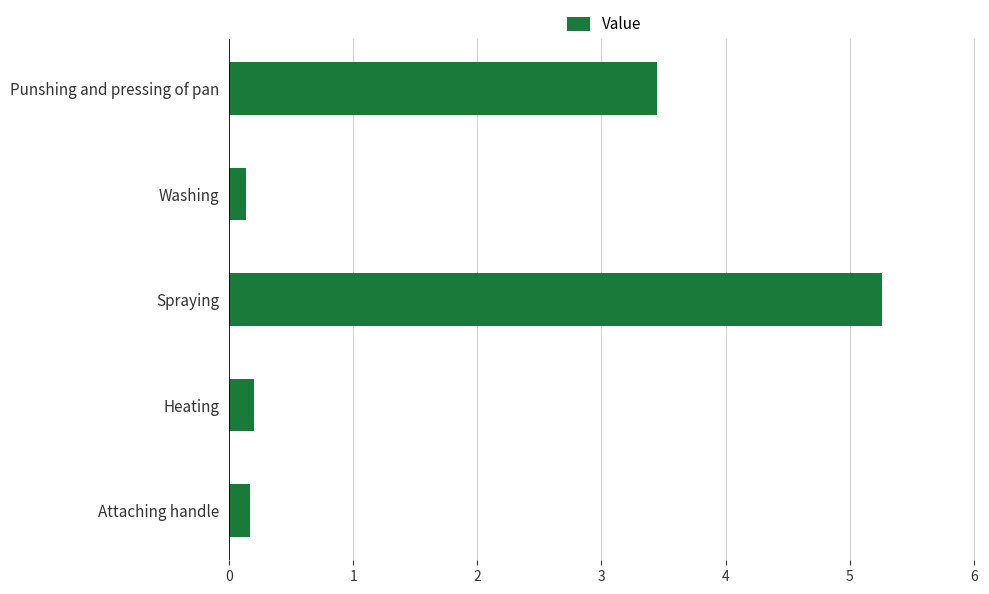

The value at Attaching handle is 0.2. True or false?

True